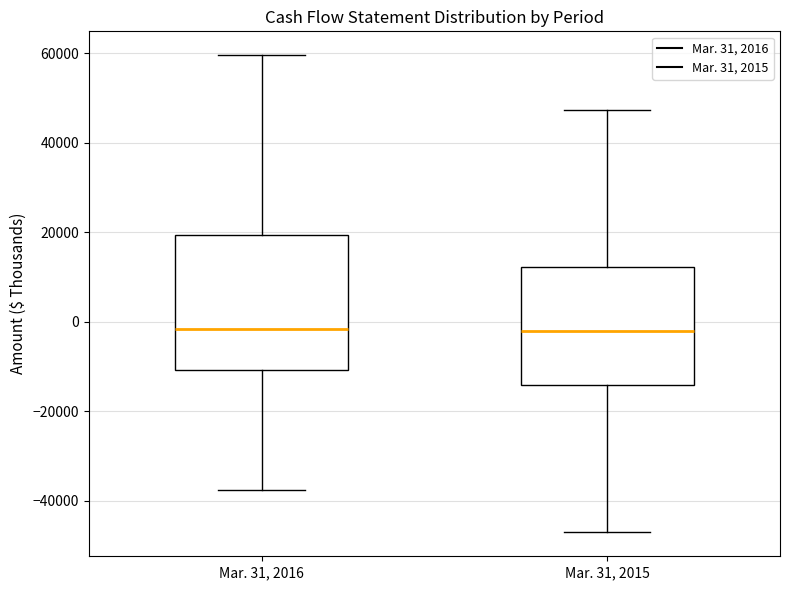

Reading left to right, read every box against the y-axis: the position of its median line, the range the box covers, and the ends of its whiskers. The values are not printed on the chart, so give them approximately, as read against the axis.

Mar. 31, 2016: median -2000, box -10000 to 20000, whiskers -38000 to 60000
Mar. 31, 2015: median -2000, box -14000 to 12000, whiskers -48000 to 48000